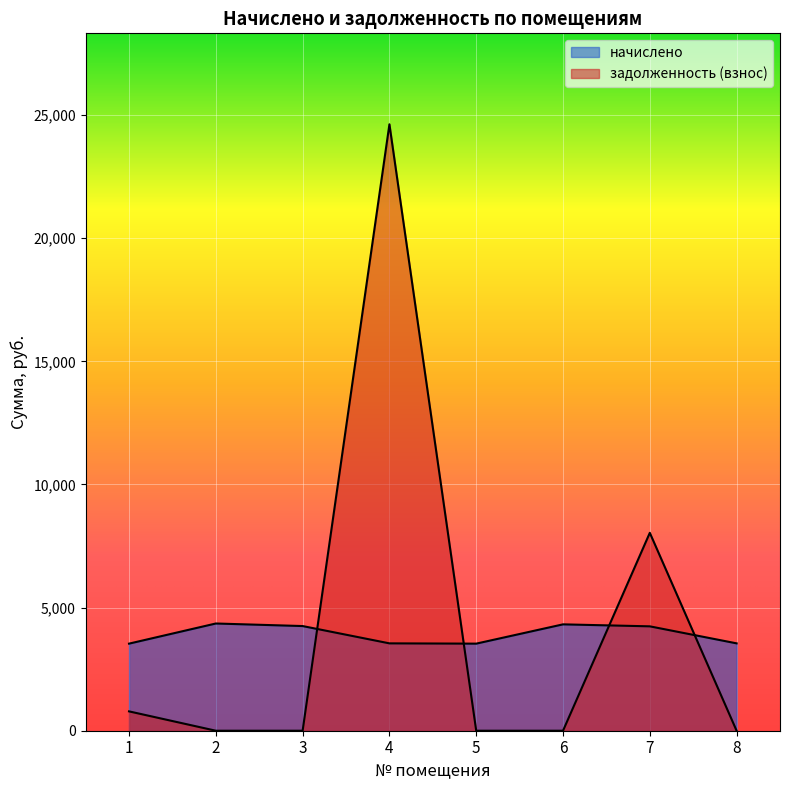

In начислено, how many points are higher than both neighbors (excluding endpoints)?

2